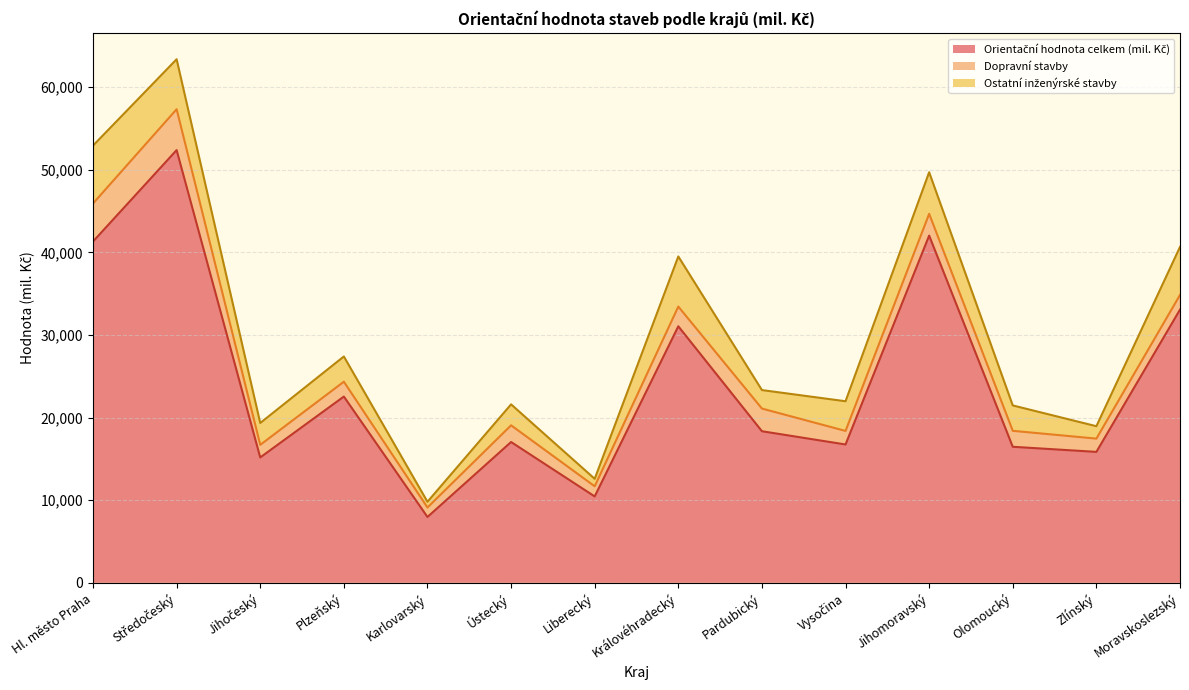

At which category does the chart reach its minimum across all series?

Karlovarský